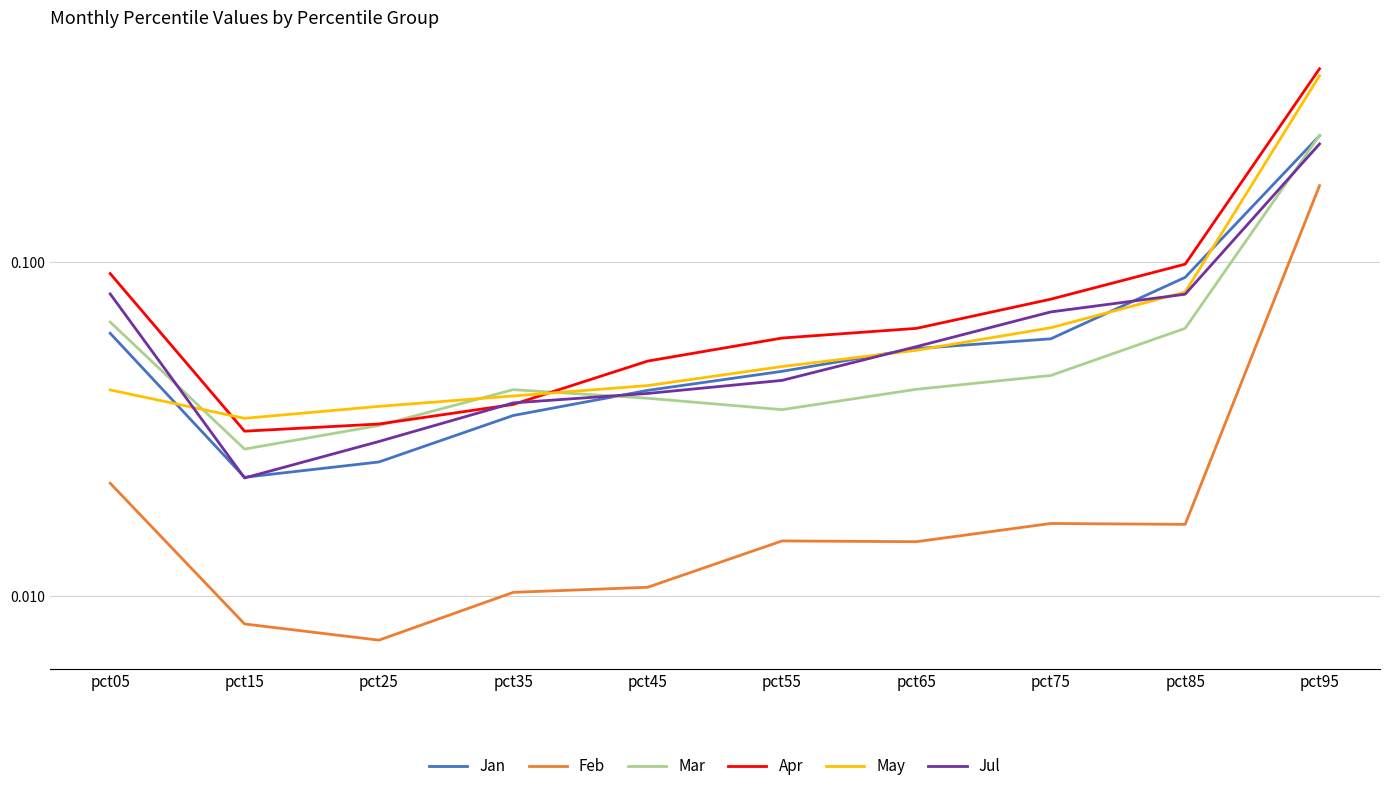

What is the approximate value of Jan at pct05?

0.1